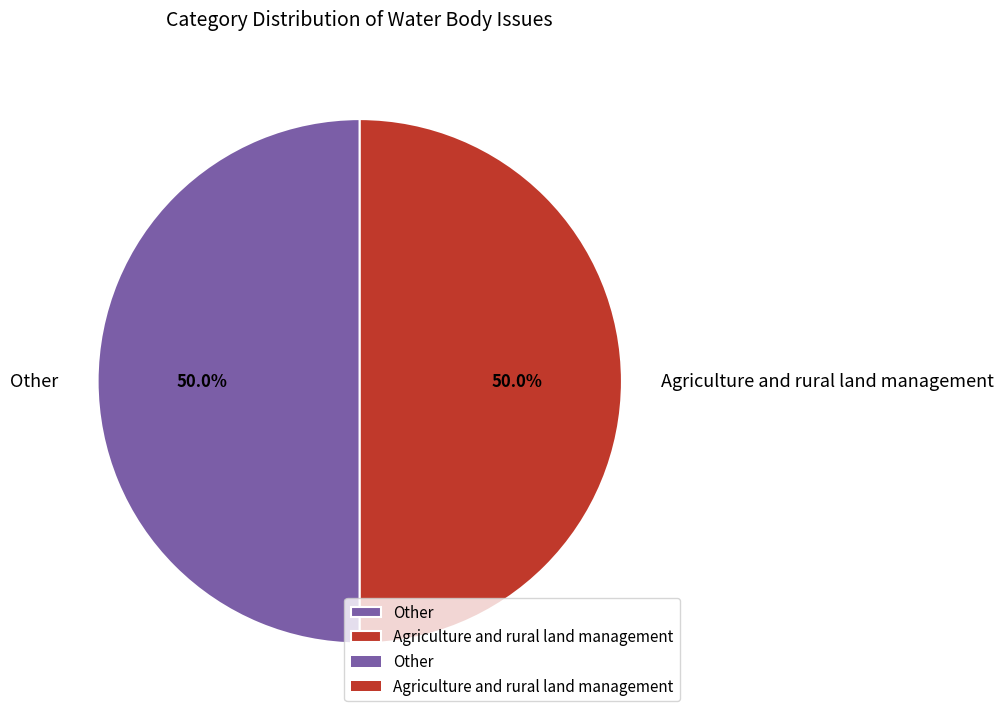

What is the ratio of the value at Agriculture and rural land management to the value at Other?

1.0